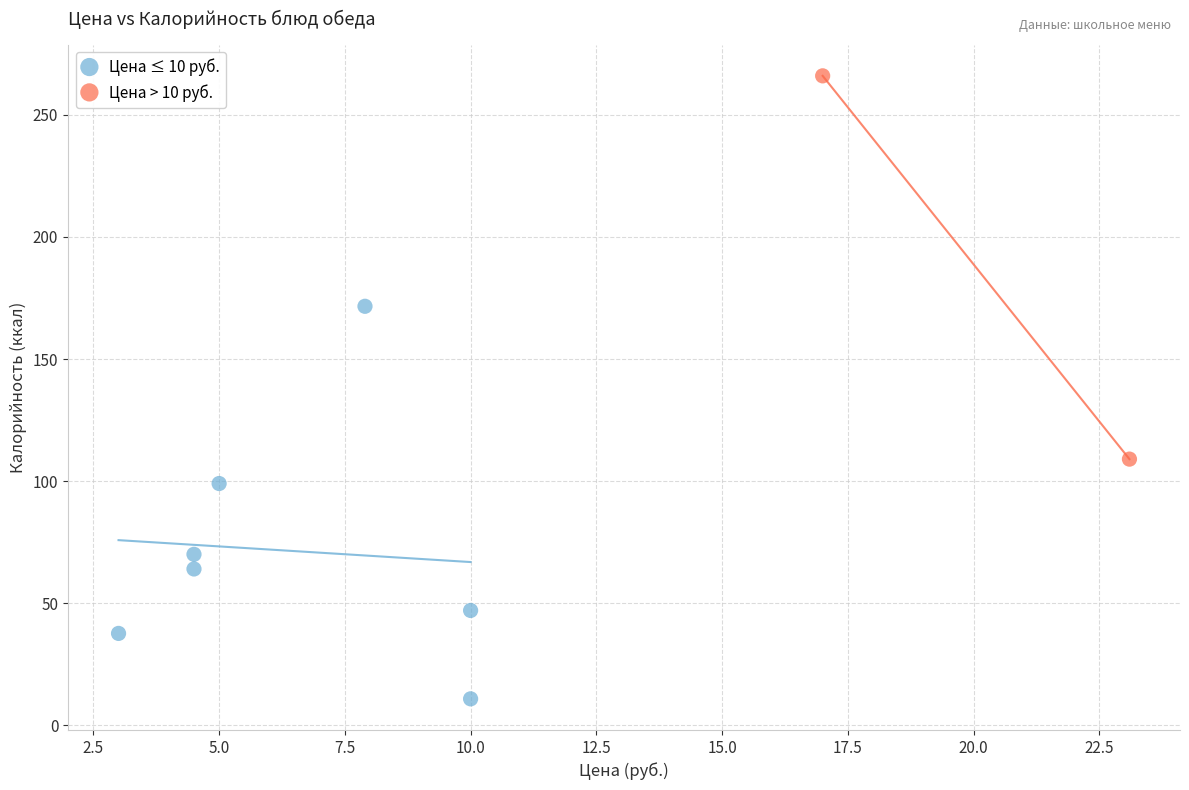

What are all the series names shown in the legend?

Цена ≤ 10 руб., Цена > 10 руб.